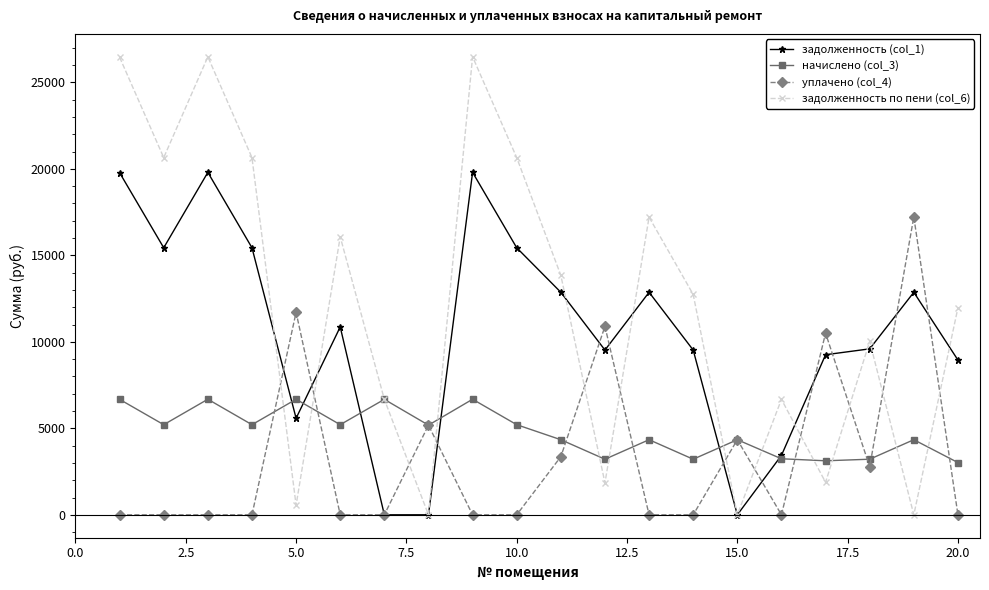

How many intersections are there between начислено (col_3) and задолженность по пени (col_6)?

12